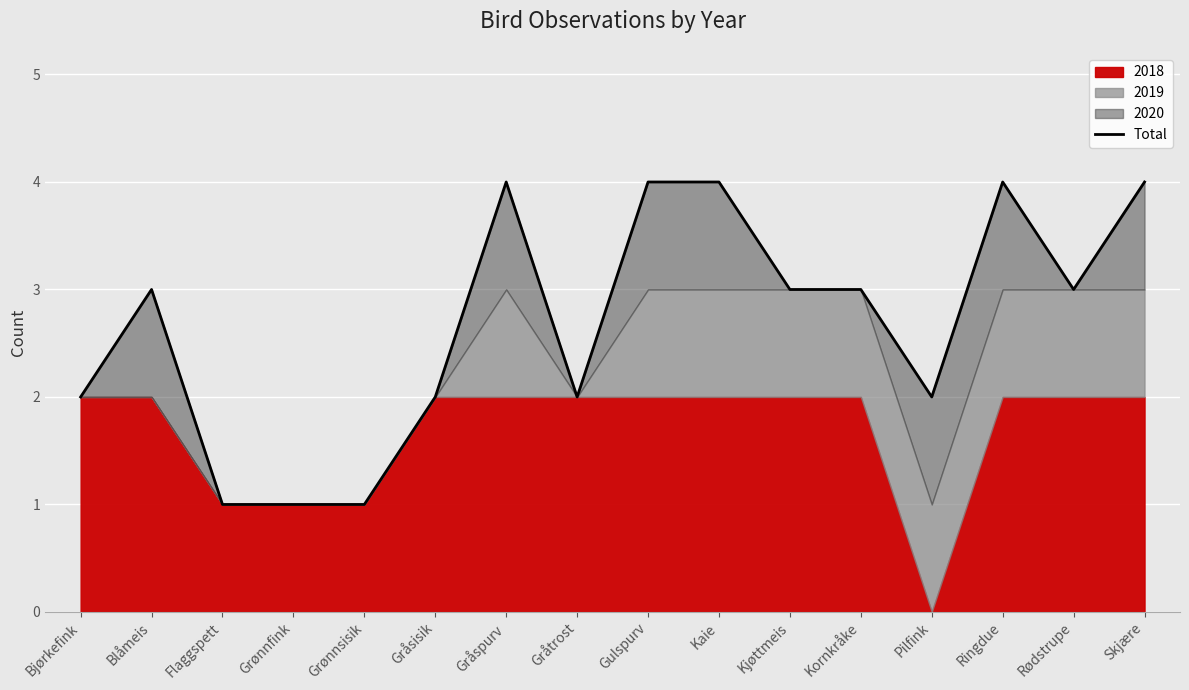

How many data points are less than 3?

7